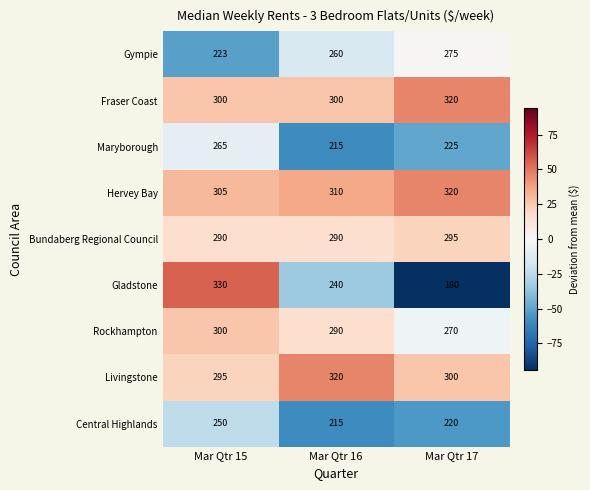

Reading right to left, extract all data points from this chart.

Gympie: 275	260	223
Fraser Coast: 320	300	300
Maryborough: 225	215	265
Hervey Bay: 320	310	305
Bundaberg Regional Council: 295	290	290
Gladstone: 180	240	330
Rockhampton: 270	290	300
Livingstone: 300	320	295
Central Highlands: 220	215	250